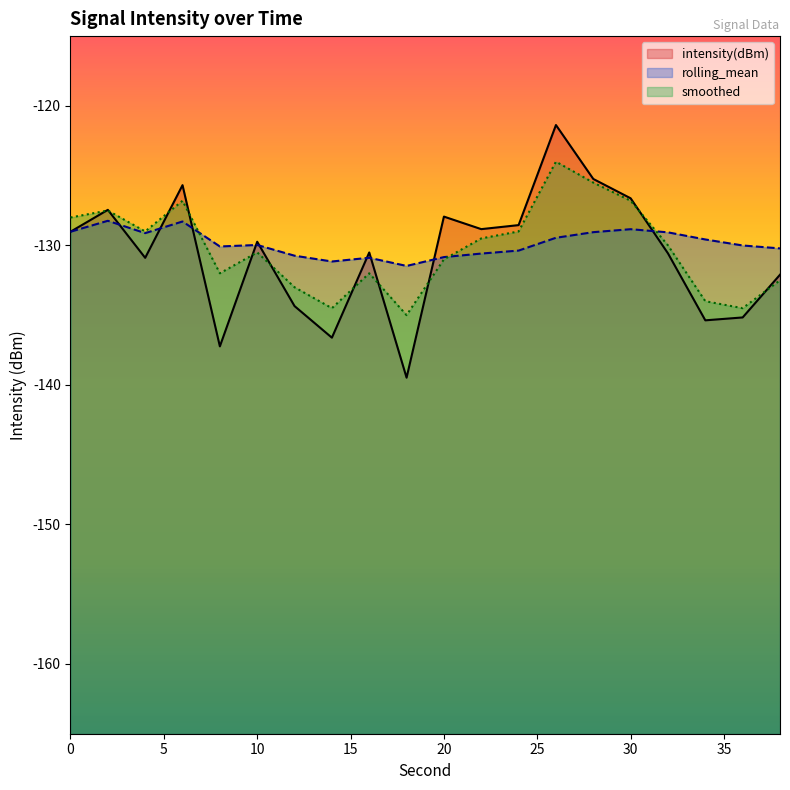

True or false: intensity(dBm) and smoothed cross at least once.

True